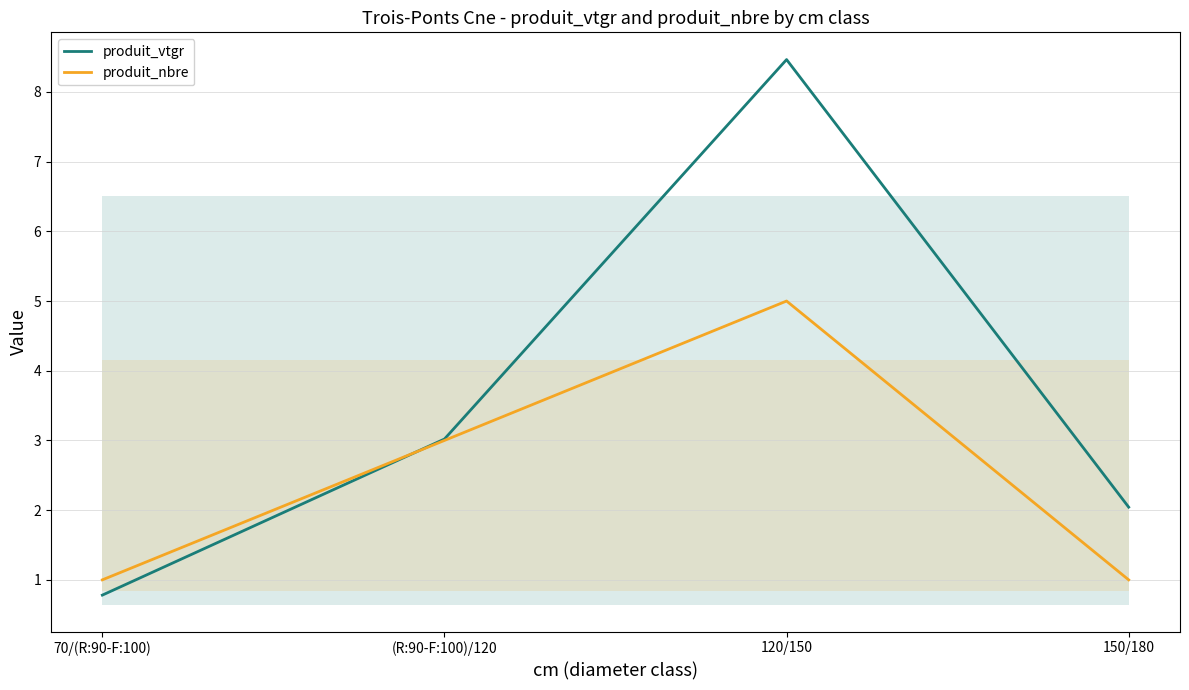

Is the value of produit_vtgr at (R:90-F:100)/120 greater than the value of produit_nbre at 70/(R:90-F:100)?

Yes